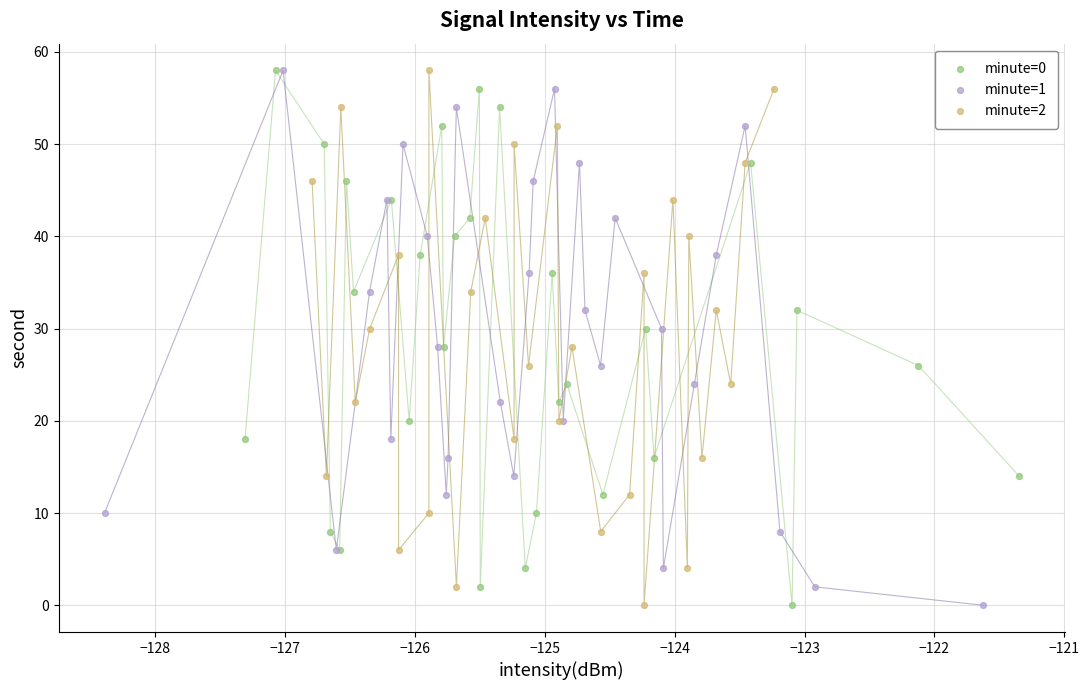

What are all the series names shown in the legend?

minute=0, minute=1, minute=2